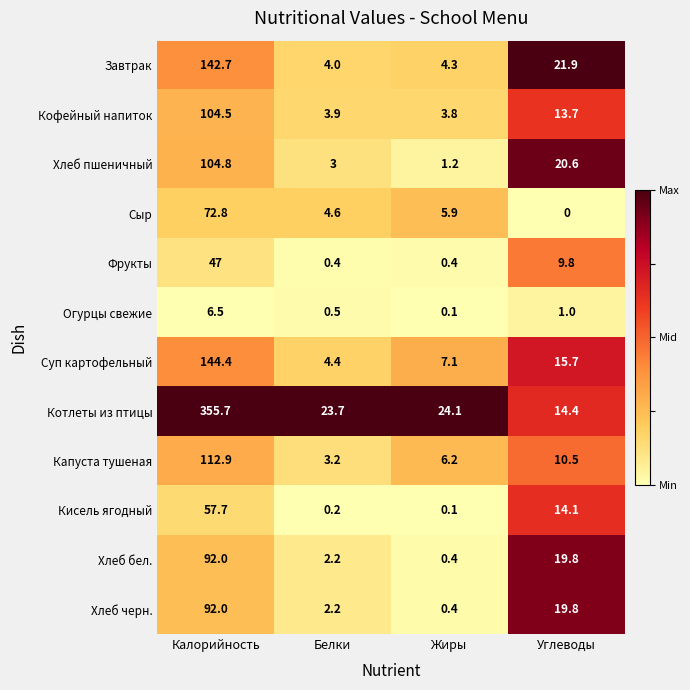

At which category does the chart reach its peak across all series?

Калорийность